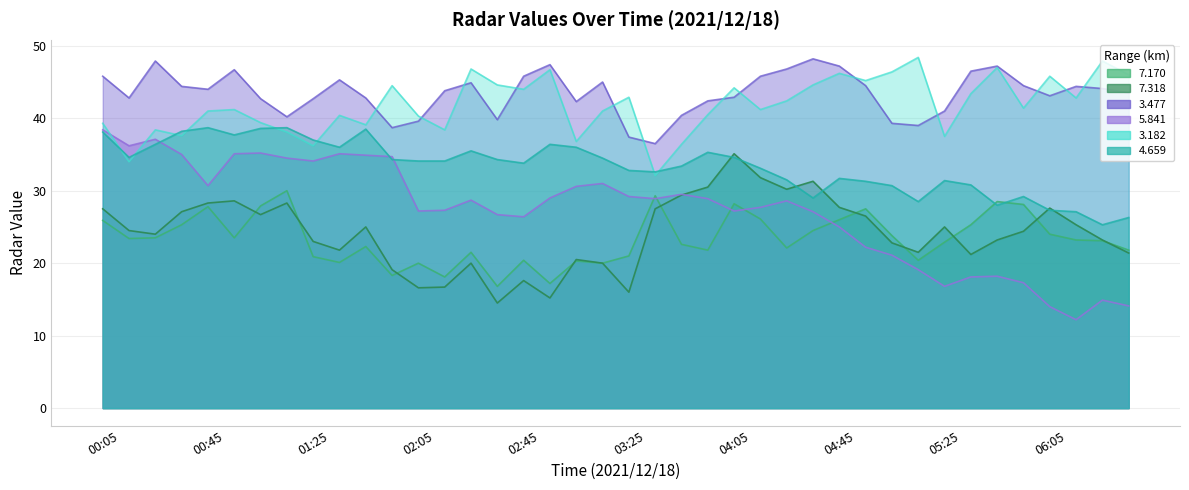

At which label is 3.182 closest to 40?

02:05